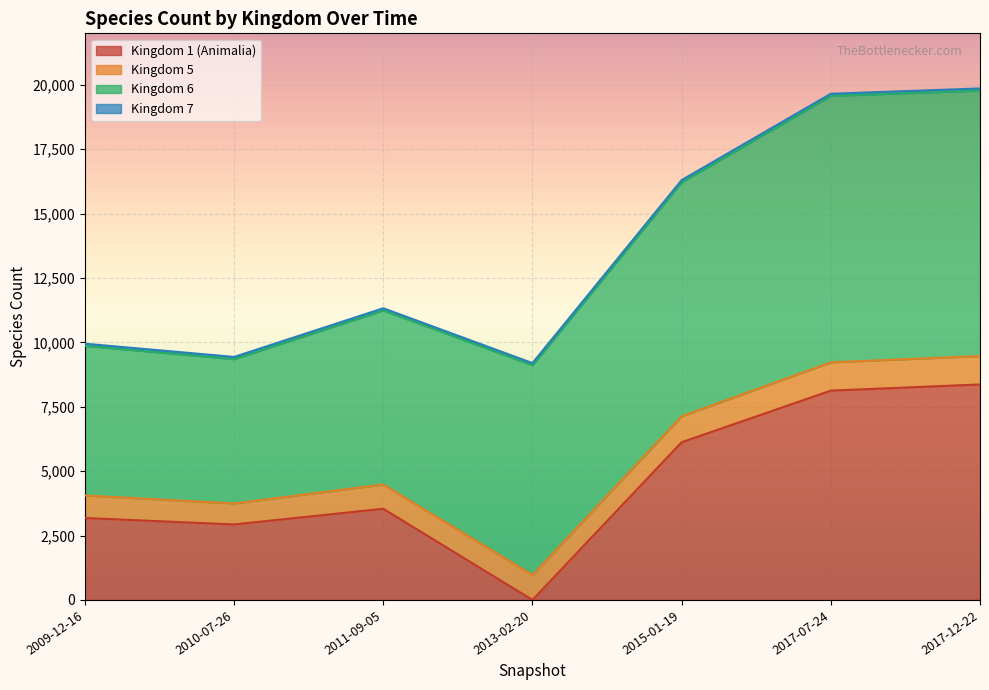

Rank the series by their maximum value, from highest to lowest.

6, 1, 5, 7